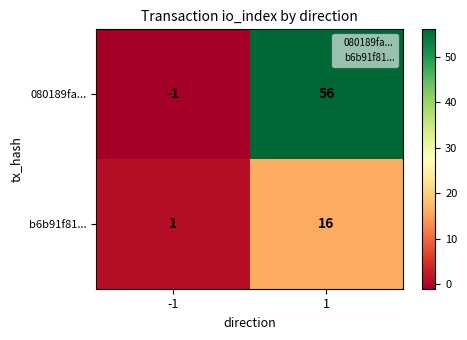

True or false: 080189fa... has a value of 56 at 1.

True